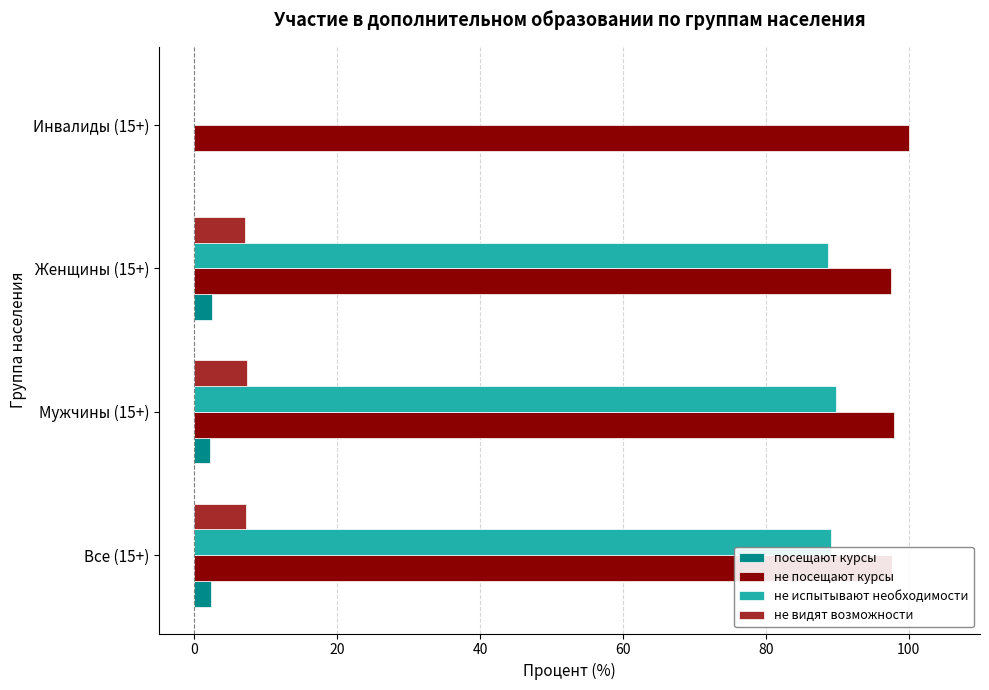

What is the total value across all series at Инвалиды (15+)?

100.0